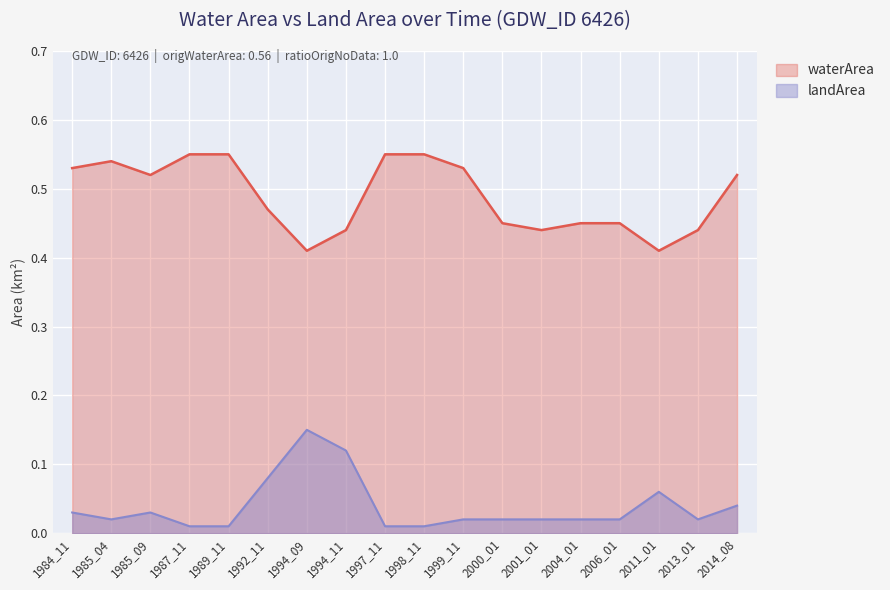

True or false: landArea and waterArea intersect in this chart.

False